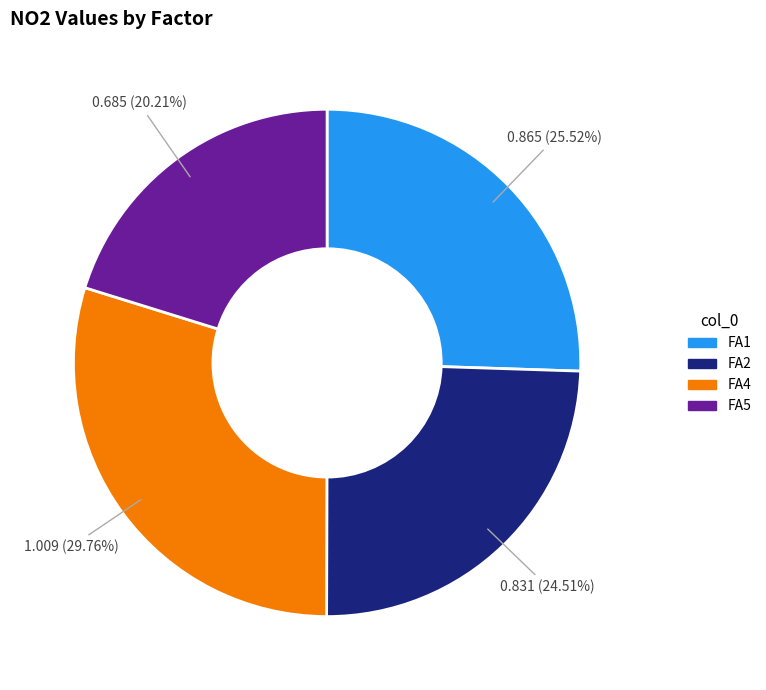

To the nearest percent, what is the difference between the FA5 and FA2 slice percentages?

4%